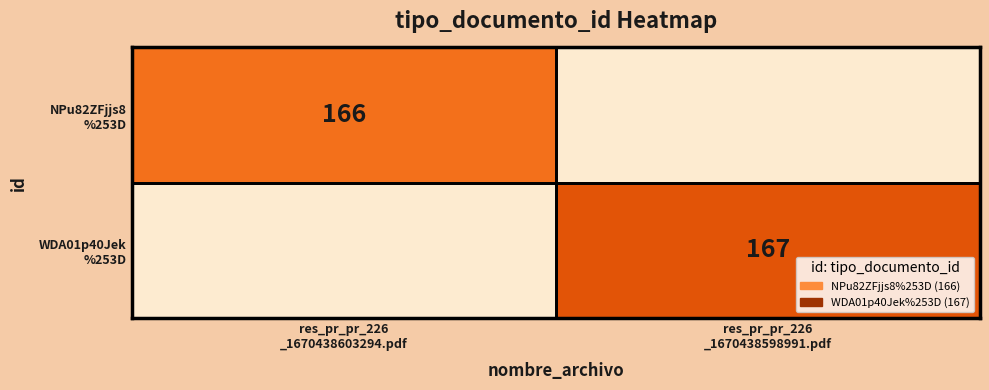

Count the number of categories in the chart.

2